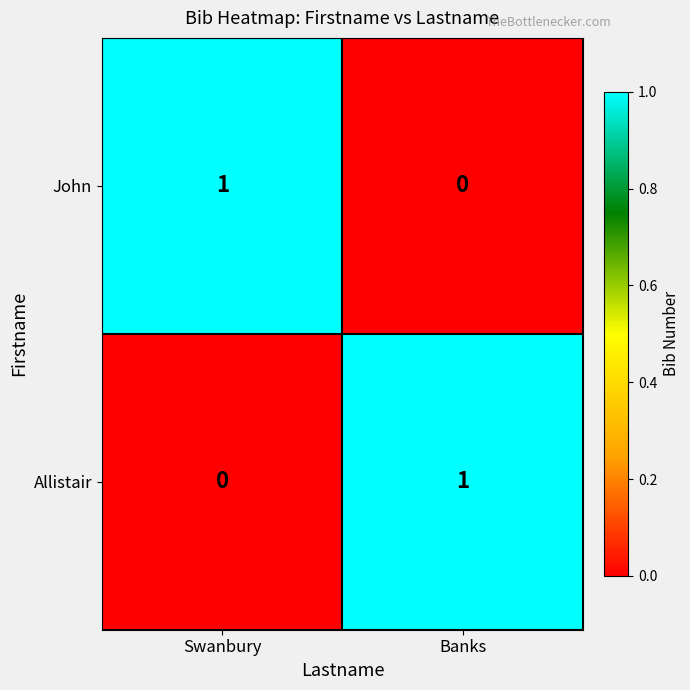

Reading right to left, extract all data points from this chart.

John: 0	1
Allistair: 1	0